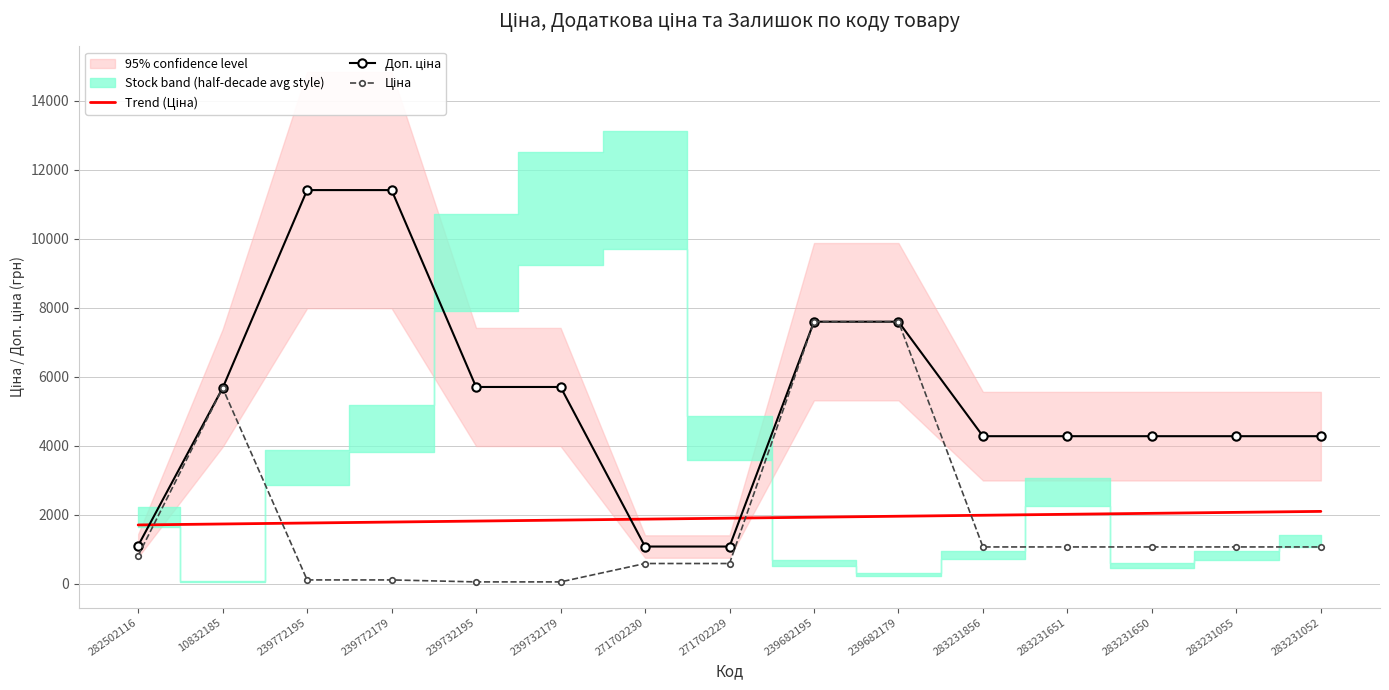

Rank the categories by Ціна value from lowest to highest.

239732195, 239732179, 239772195, 239772179, 271702230, 271702229, 282502116, 283231856, 283231651, 283231650, 283231055, 283231052, 10832185, 239682195, 239682179